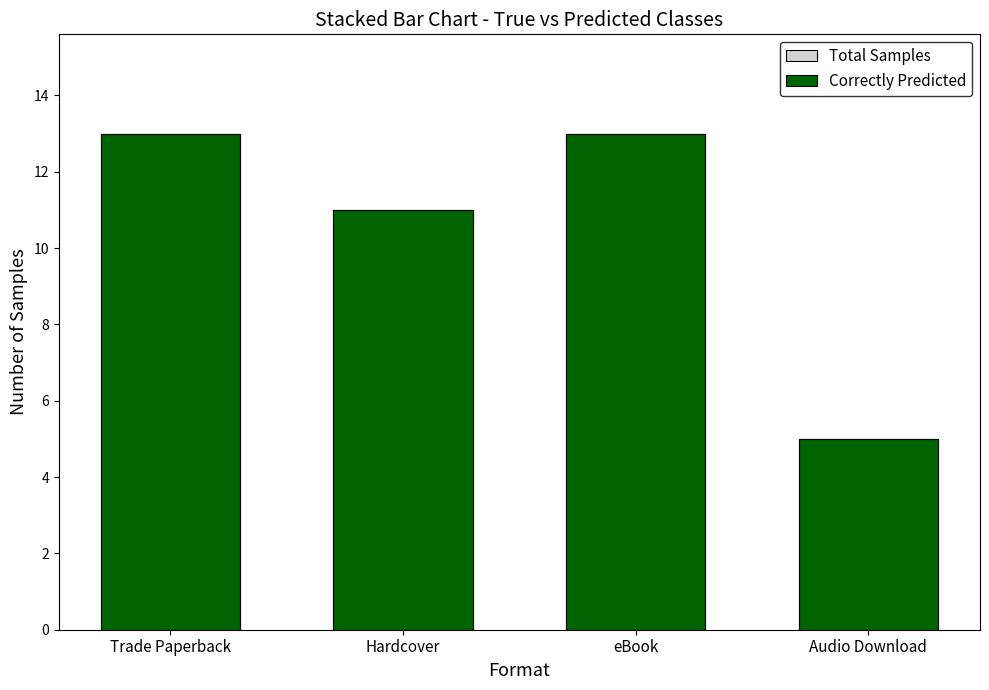

Reading right to left, what are all the values shown in this chart?

Total Samples: 5	13	11	13
Correctly Predicted: 5	13	11	13